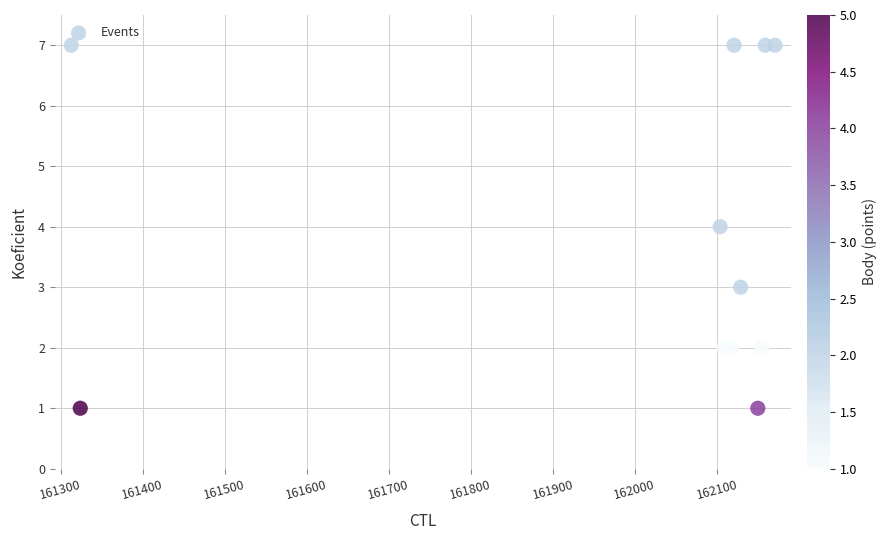

What is the range of Y values (max minus min)?

6